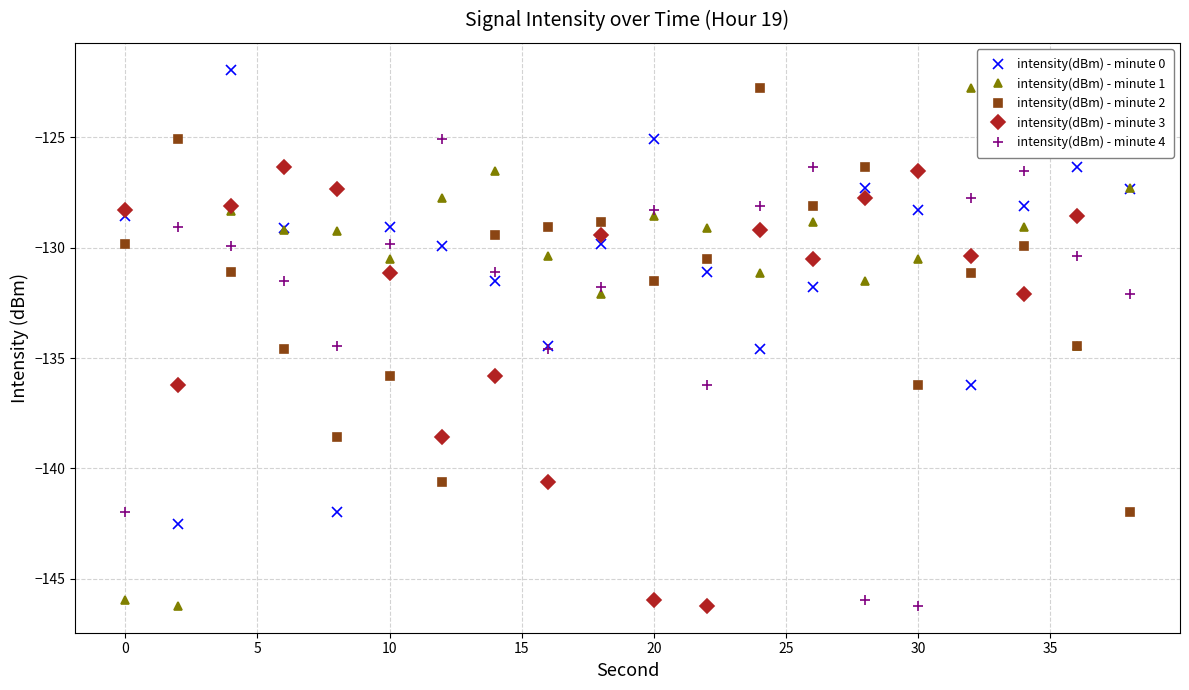

The intensity(dBm) - minute 2 series shows -81.7 at 10. True or false?

False